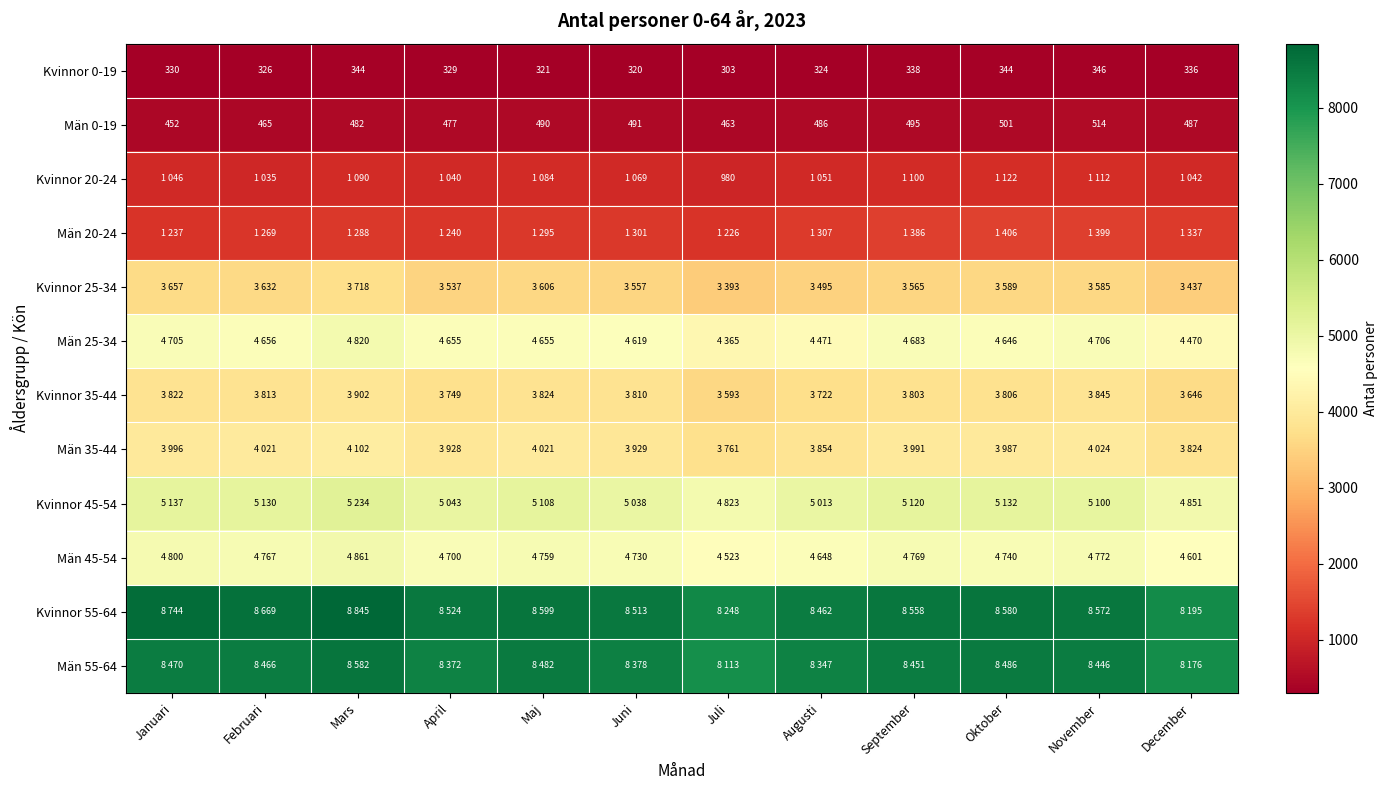

List the labels in order of Män 0-19 value, smallest first.

Januari, Juli, Februari, April, Mars, Augusti, December, Maj, Juni, September, Oktober, November